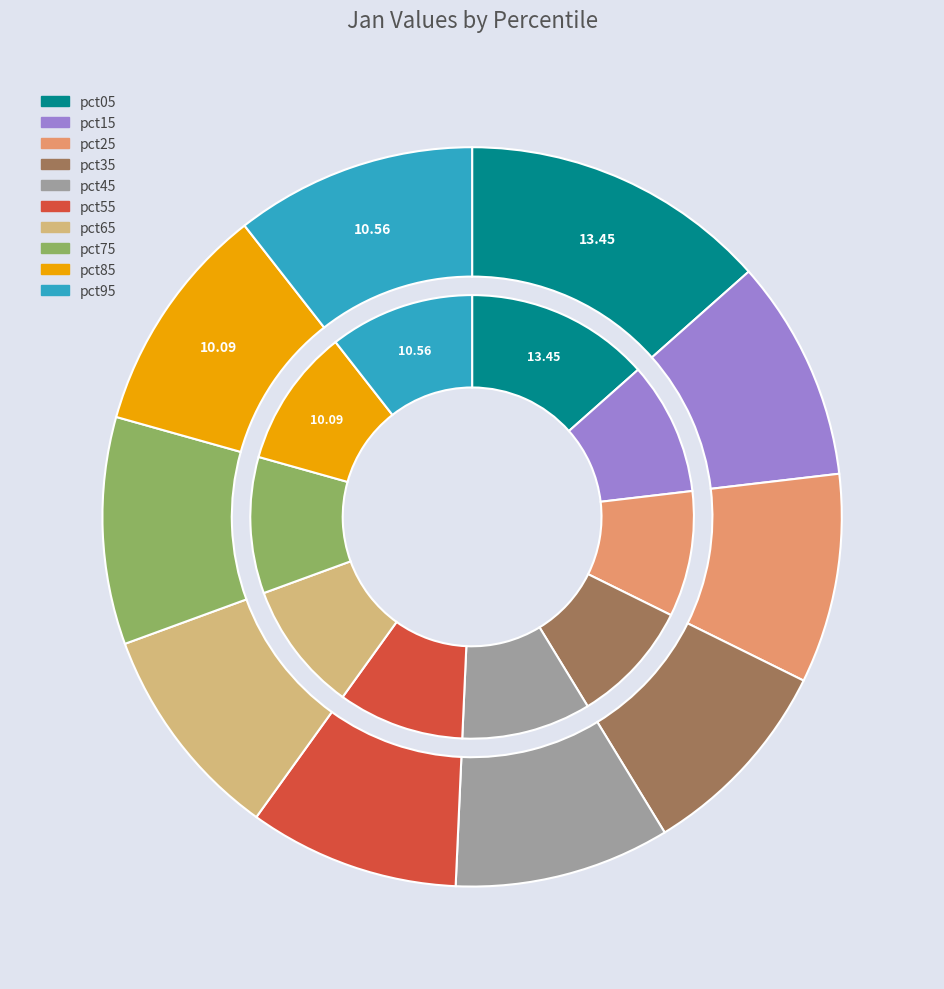

To the nearest percent, what is the difference between the pct65 and pct85 slice percentages?

1%